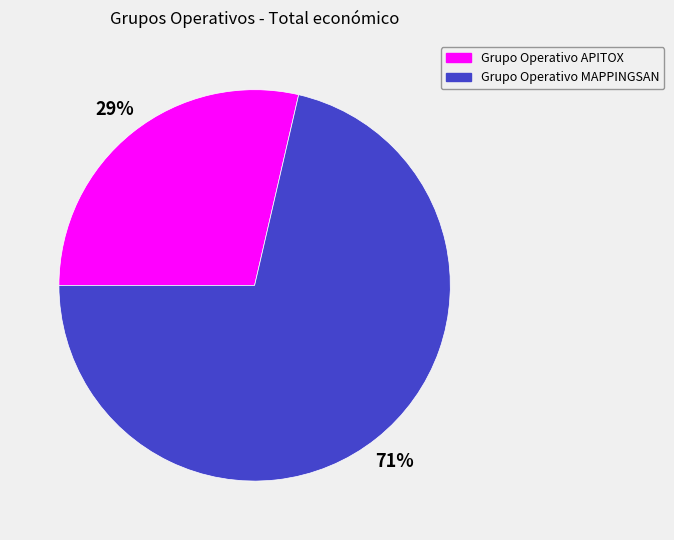

To the nearest percent, what is the combined percentage of Grupo Operativo MAPPINGSAN and Grupo Operativo APITOX?

100%